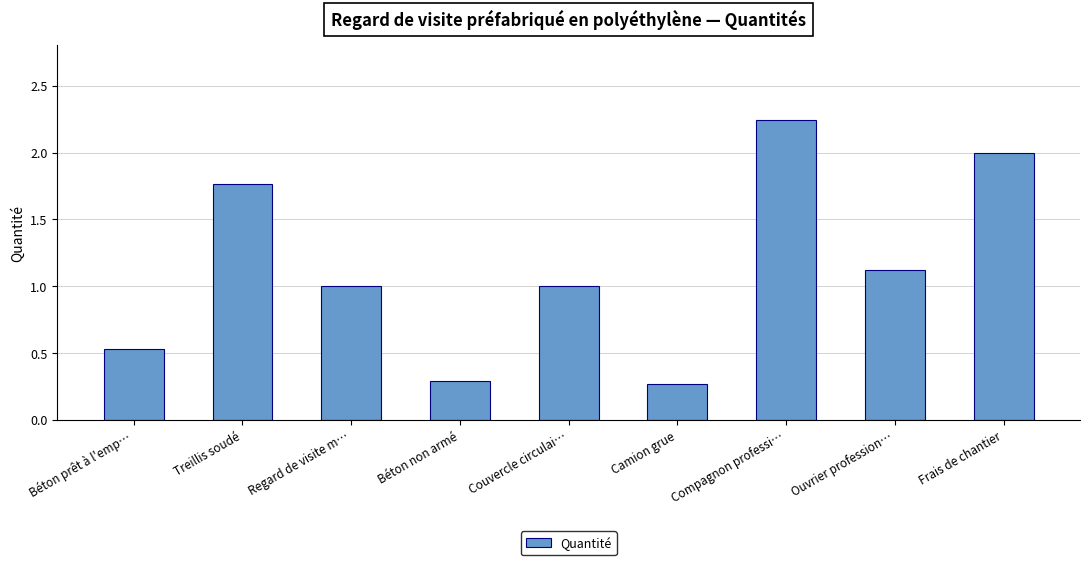

At which category does the chart reach its peak across all series?

Compagnon professi…